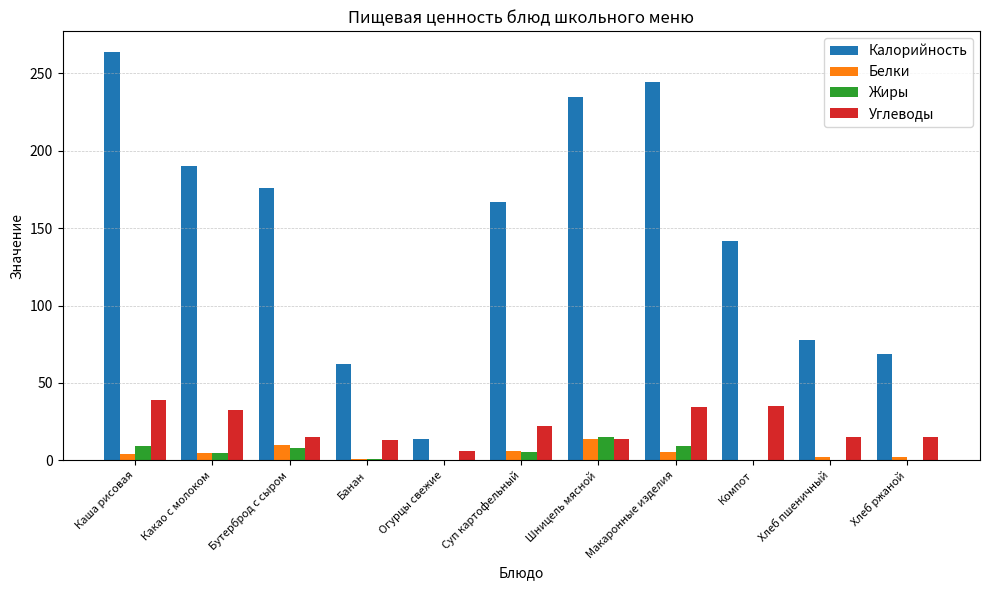

Are the bars horizontal?

No